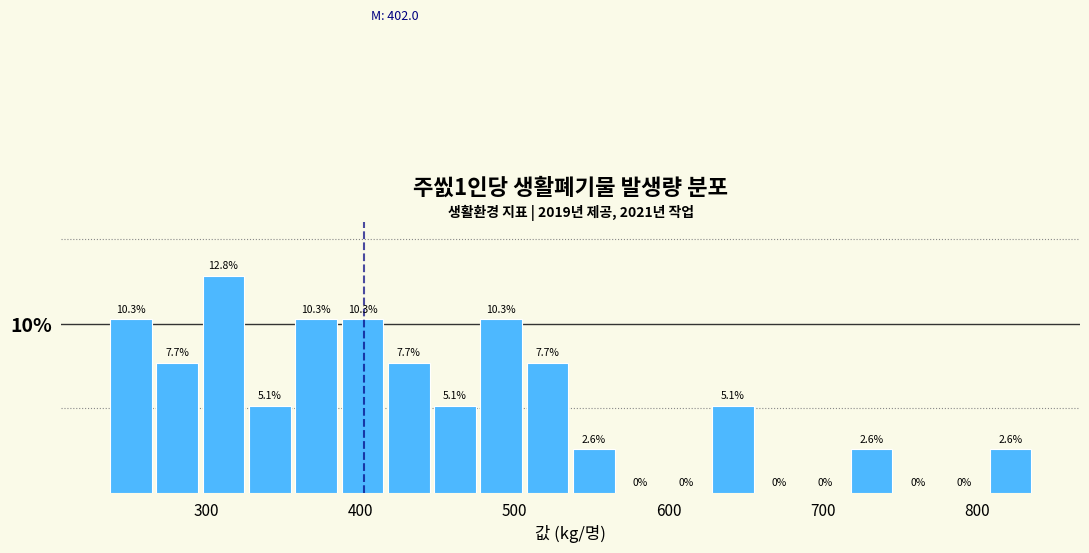

Read against the x-axis, roughly where is the centre of the tallest bar?

310